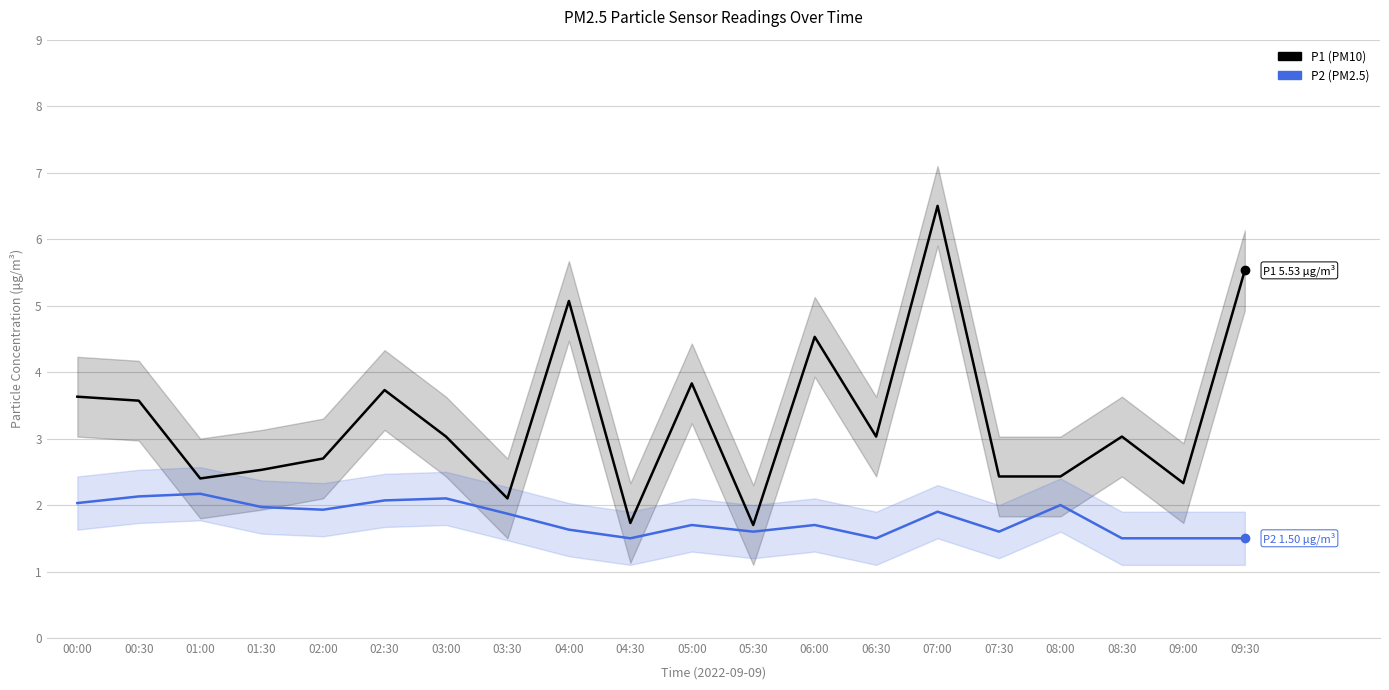

Reading left to right, list all the values displayed in this chart.

P1: 00:00=3.6	00:30=3.6	01:00=2.4	01:30=2.5	02:00=2.7	02:30=3.7	03:00=3.0	03:30=2.1	04:00=5.1	04:30=1.7	05:00=3.8	05:30=1.7	06:00=4.5	06:30=3.0	07:00=6.5	07:30=2.4	08:00=2.4	08:30=3.0	09:00=2.3	09:30=5.5
P2: 00:00=2.0	00:30=2.1	01:00=2.2	01:30=2.0	02:00=1.9	02:30=2.1	03:00=2.1	03:30=1.9	04:00=1.6	04:30=1.5	05:00=1.7	05:30=1.6	06:00=1.7	06:30=1.5	07:00=1.9	07:30=1.6	08:00=2.0	08:30=1.5	09:00=1.5	09:30=1.5